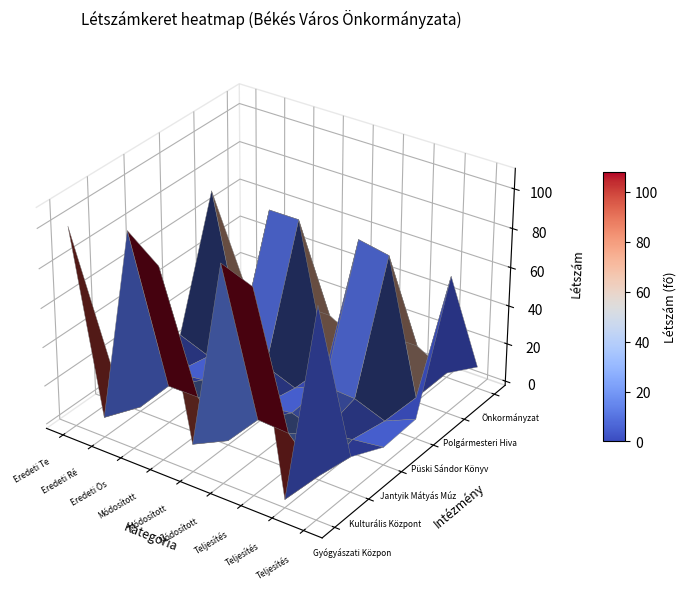

Between Jantyik Mátyás Múzeum and Gyógyászati Központ és Gyógyfürdő, which is larger?

Jantyik Mátyás Múzeum